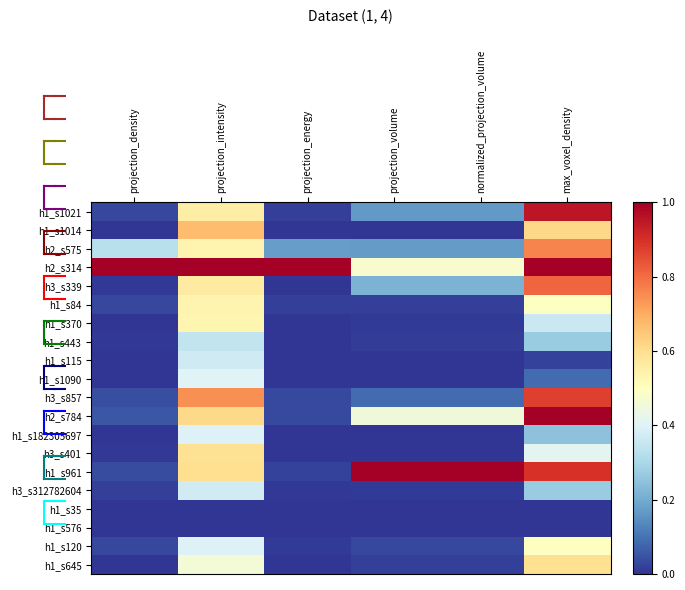

At which category is the sum across all series the highest?

max_voxel_density